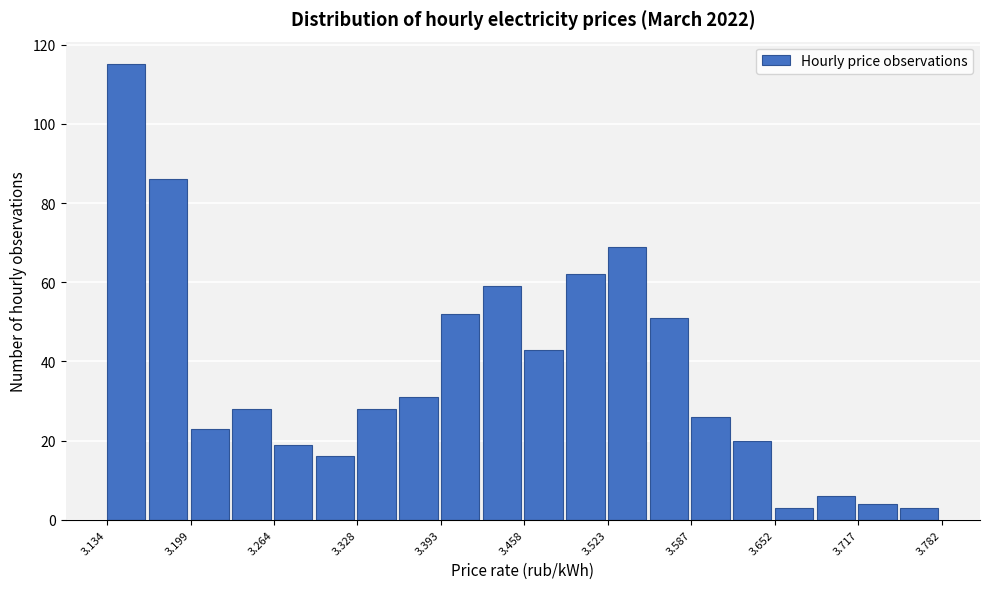

Around what value on the x-axis is the tallest bar? Give the approximate position of its centre, as read against the axis.

3.15